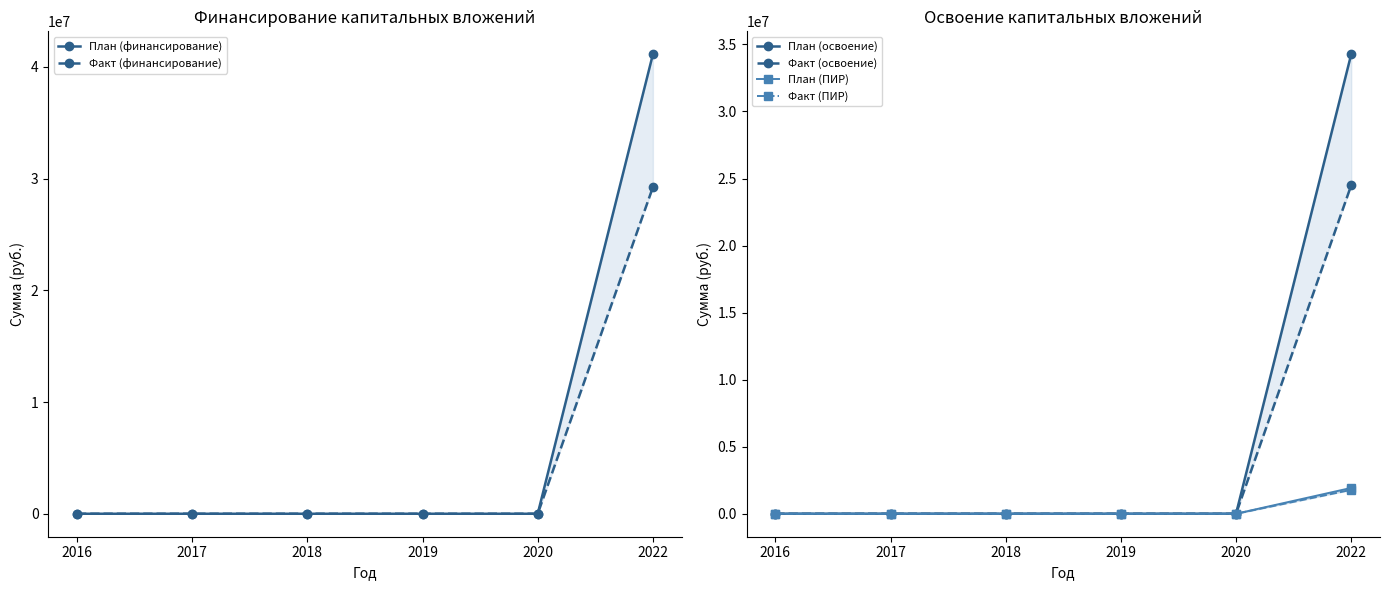

Reading right to left, extract all data points from this chart.

План (финансирование): 41115600	0	0	0	0	0
Факт (финансирование): 29226223	0	0	0	0	0
План (освоение): 34263000	0	0	0	0	0
Факт (освоение): 24498321	0	0	0	0	0
План (ПИР): 1926000	0	0	0	0	0
Факт (ПИР): 1783083	0	0	0	0	0